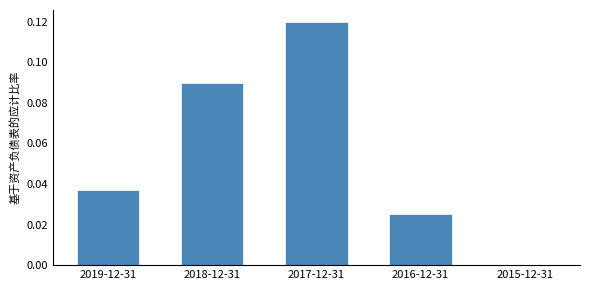

True or false: the data shows 0.2 at 2017-12-31.

False